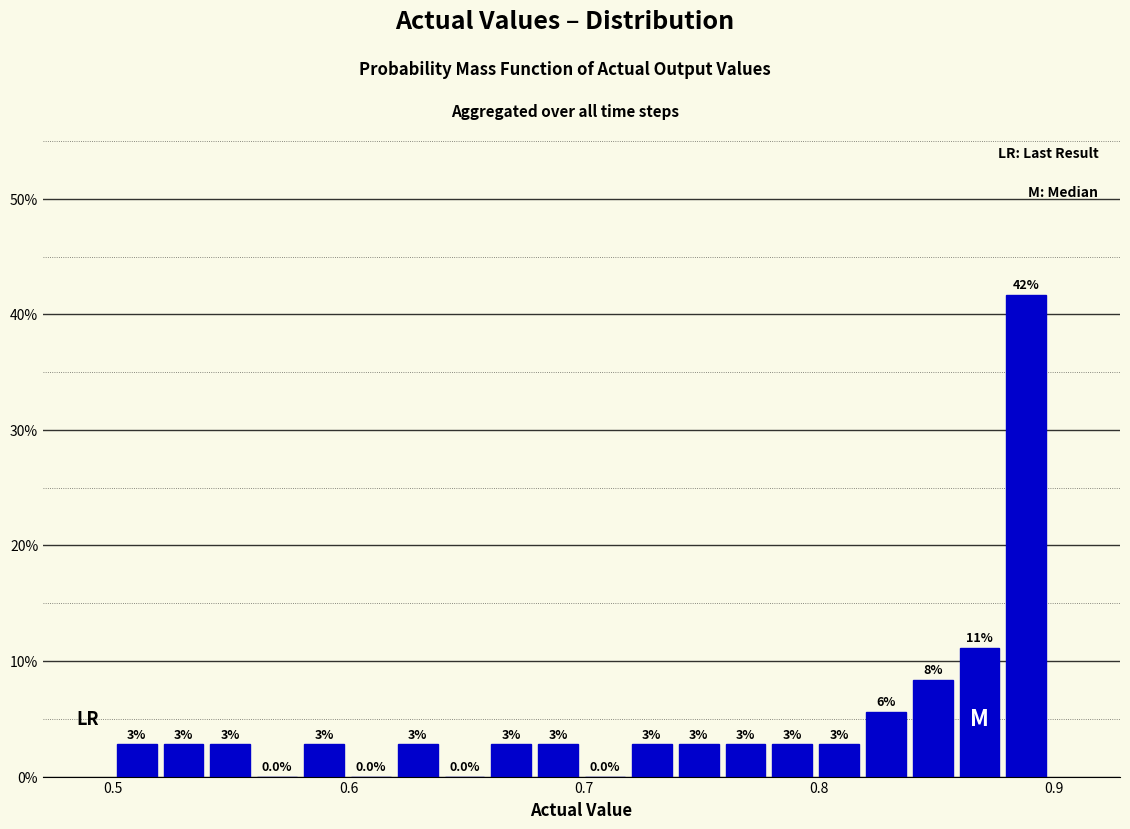

Read against the x-axis, roughly where is the centre of the tallest bar?

0.89